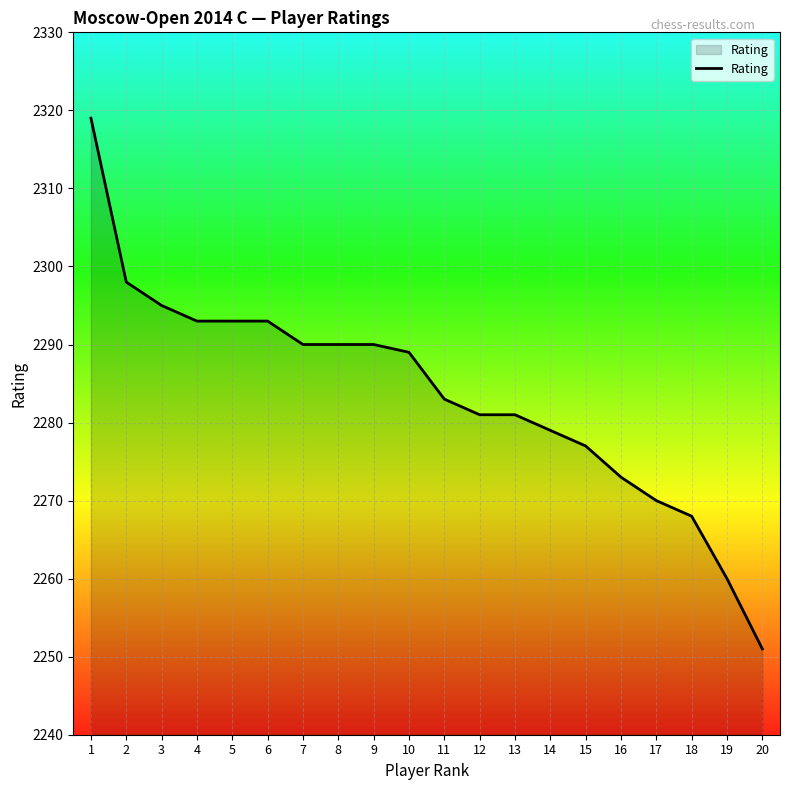

Between 4 and 14, which is larger?

4